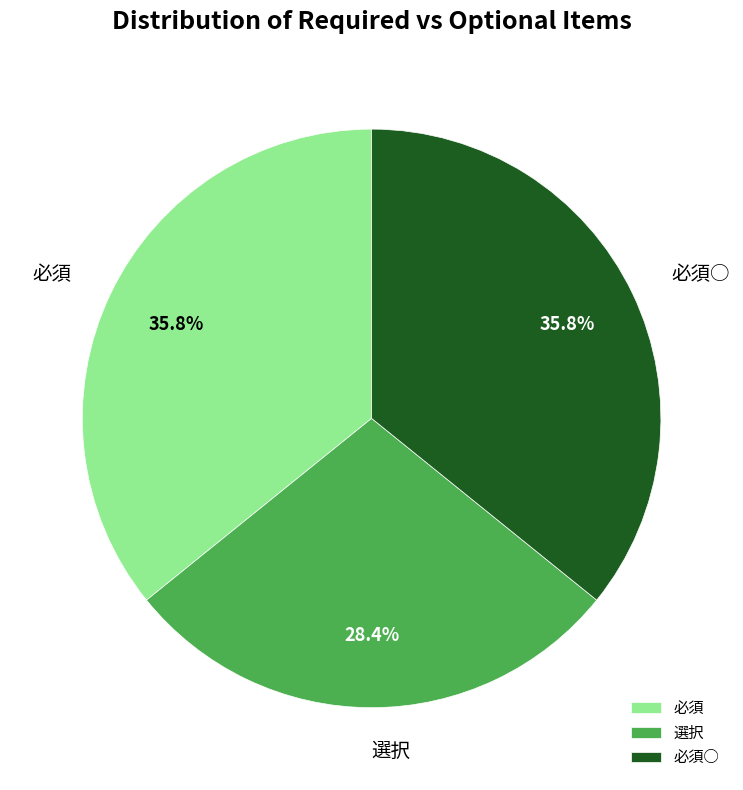

Is it true that 必須 is 30% of the pie?

False